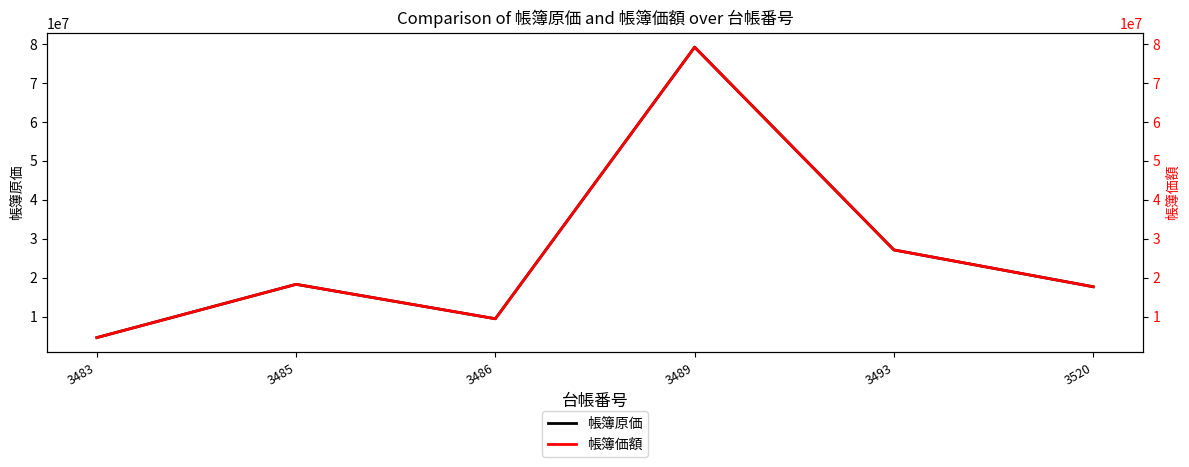

The 帳簿価額 series shows 3024298 at 3483. True or false?

False